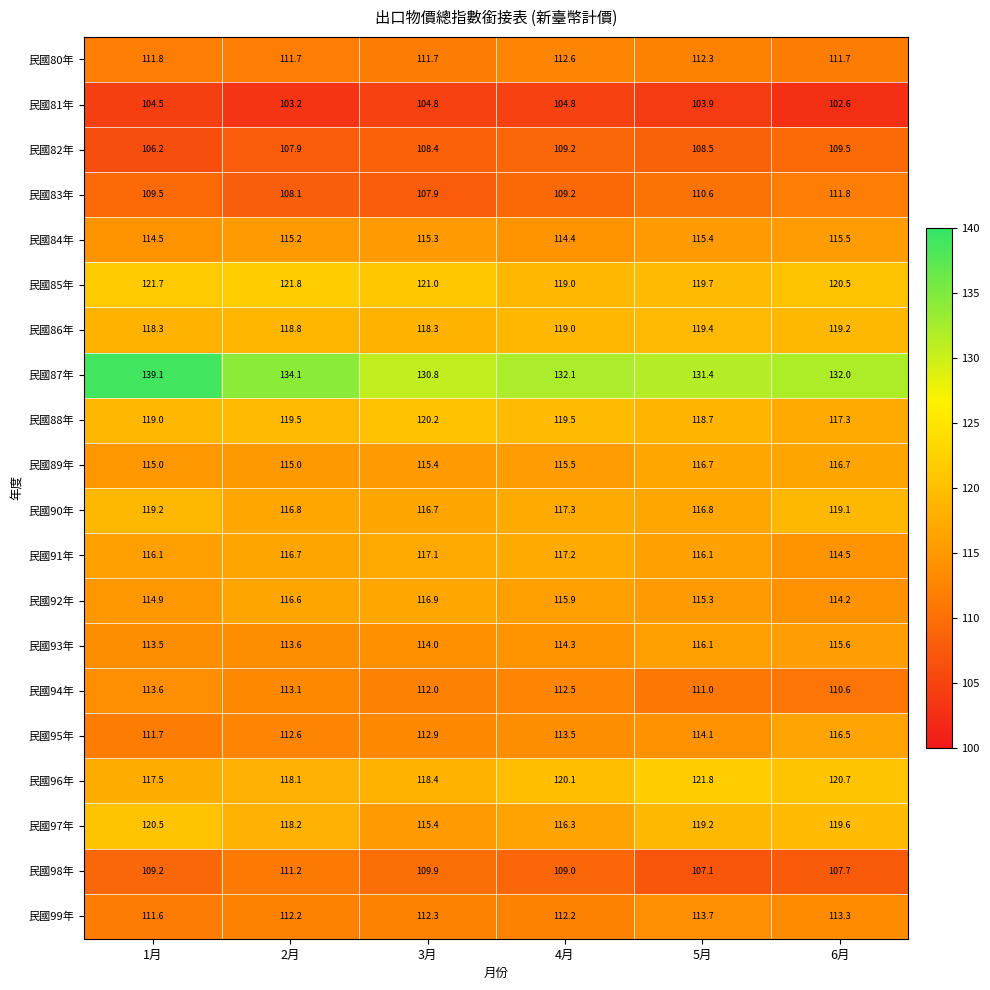

Which series has the largest range (max minus min)?

民國87年